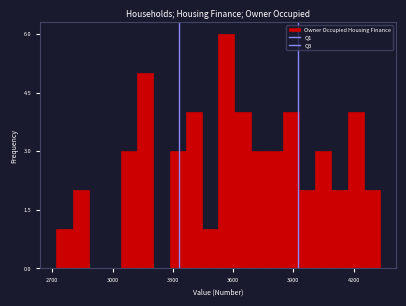

Read against the x-axis, roughly where is the centre of the tallest bar?

3550